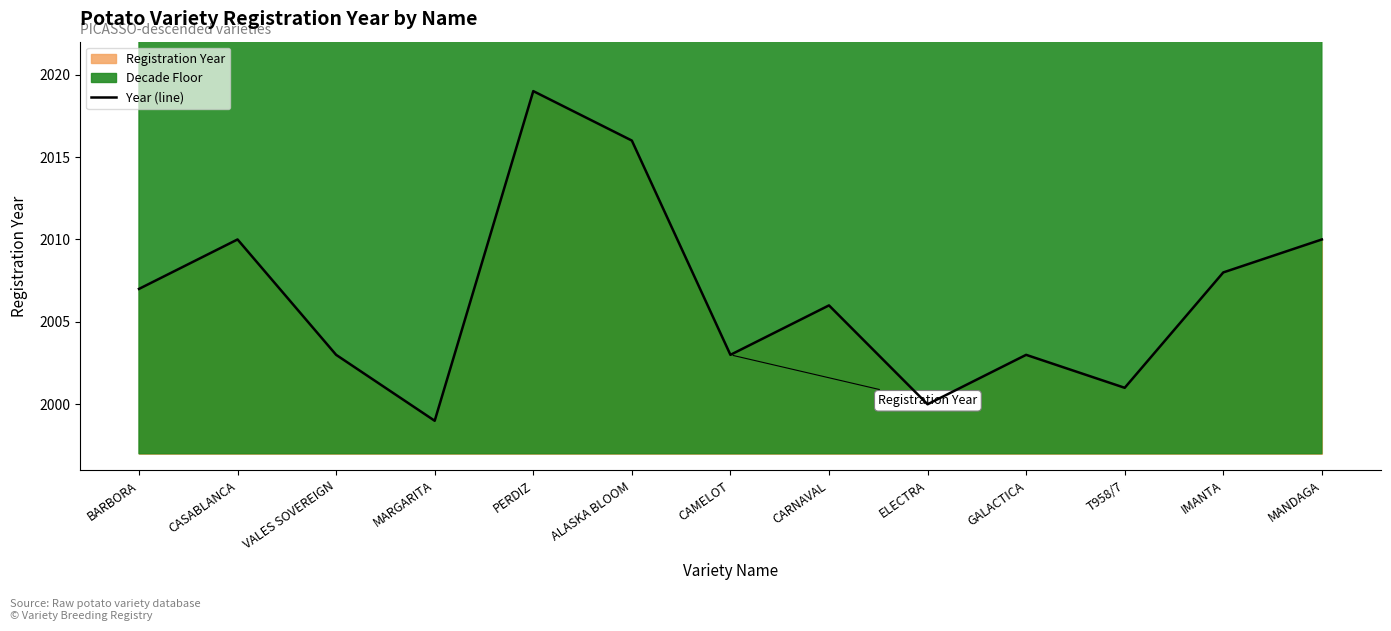

How many points are higher than both their immediate neighbors (excluding endpoints)?

4